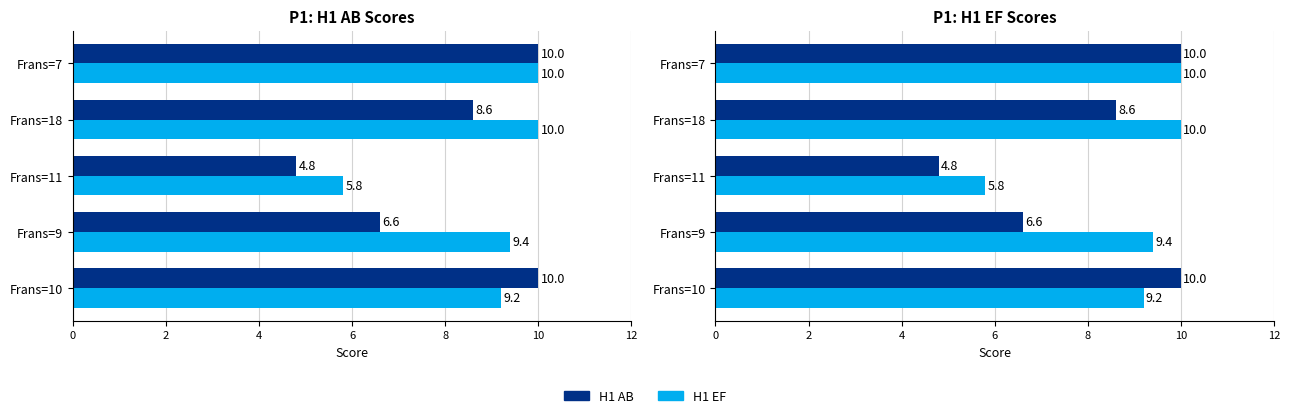

Rank the series by their average value, from lowest to highest.

H1 AB, H1 EF